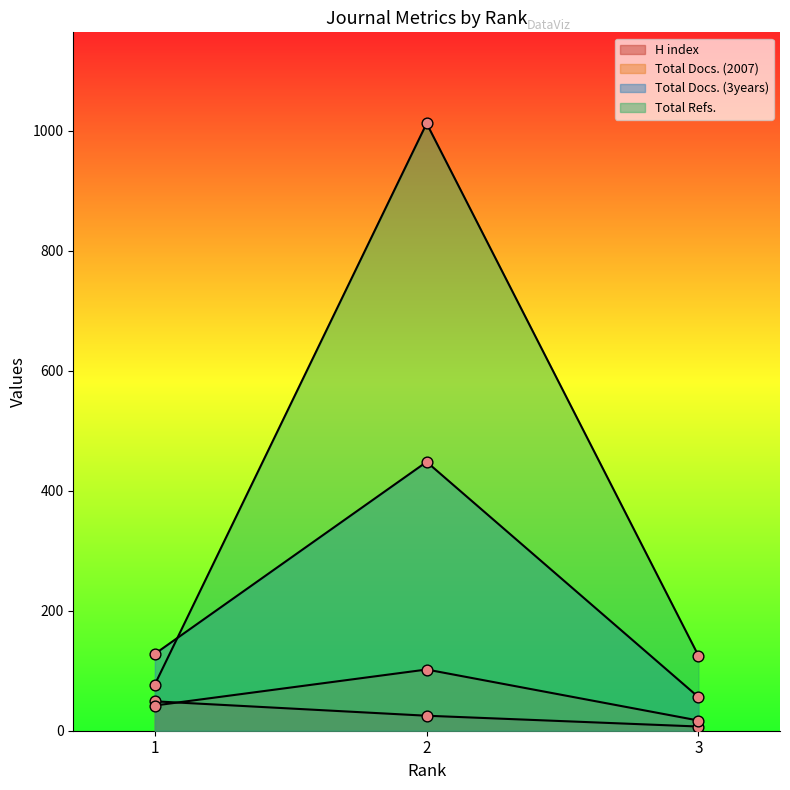

What are all the series names shown in the legend?

H index, Total Docs. (2007), Total Docs. (3years), Total Refs.